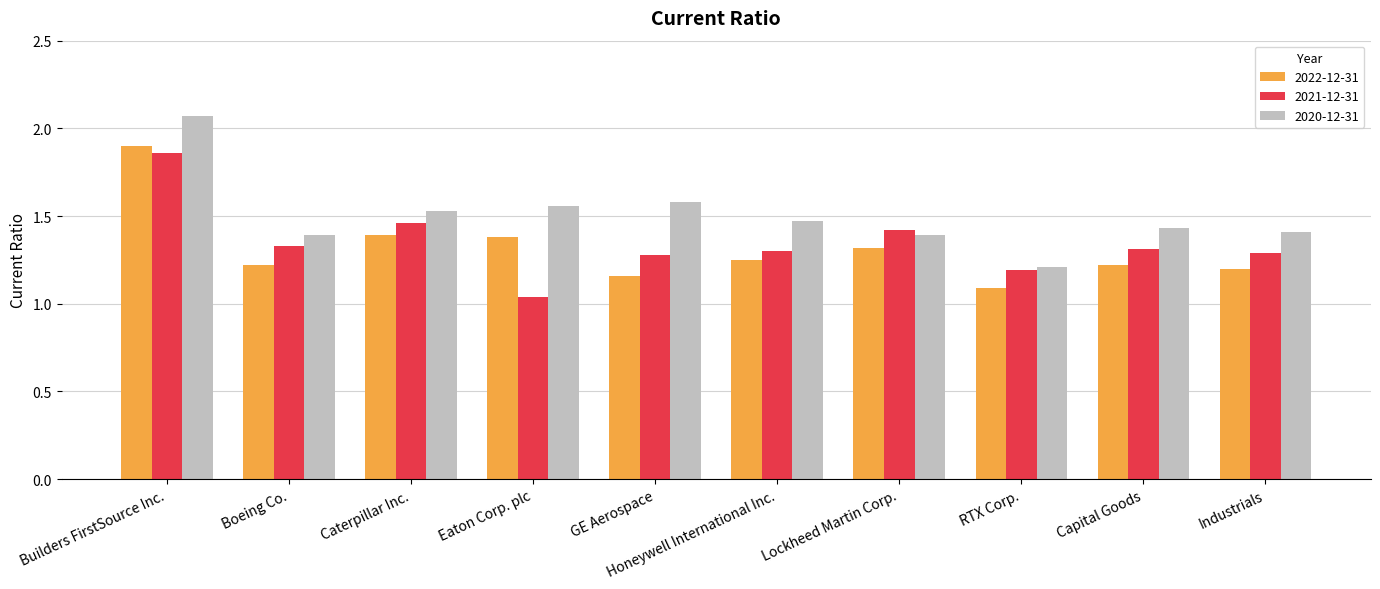

Which category has the highest value across all series?

Builders FirstSource Inc.